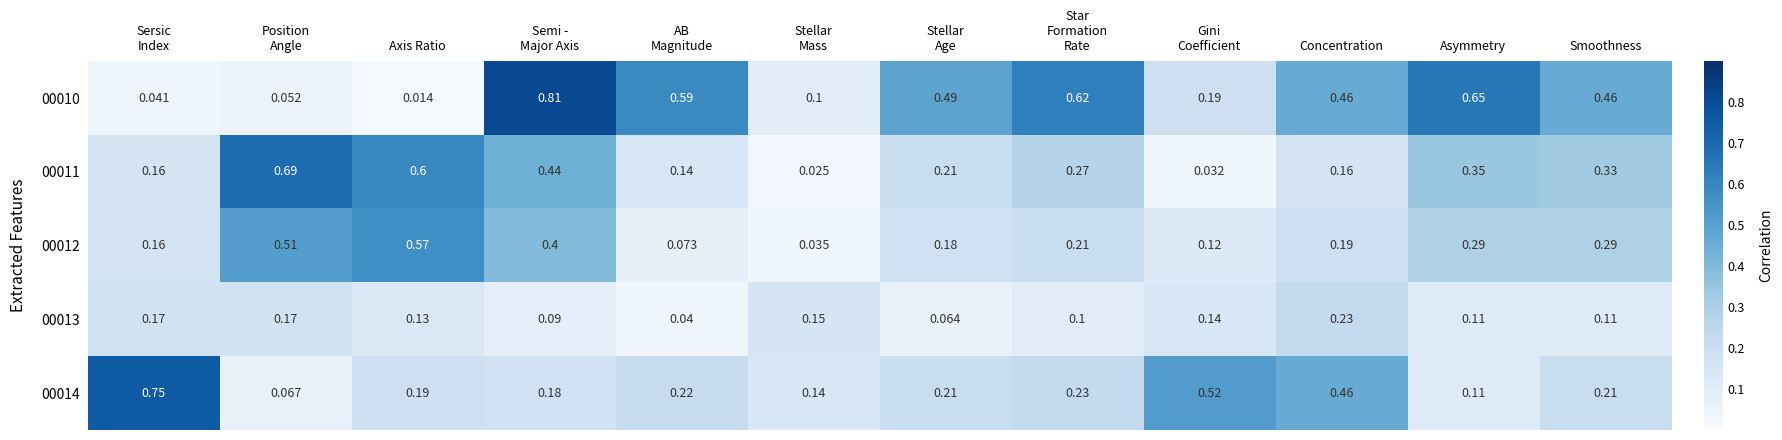

Which category has the lowest value across all series?

Axis Ratio